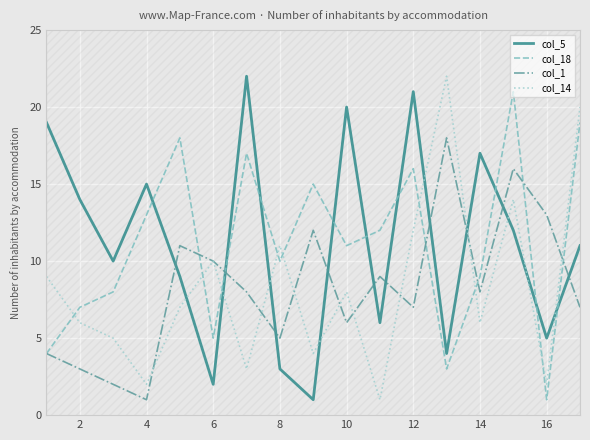

At which label is col_14 closest to 11?

8